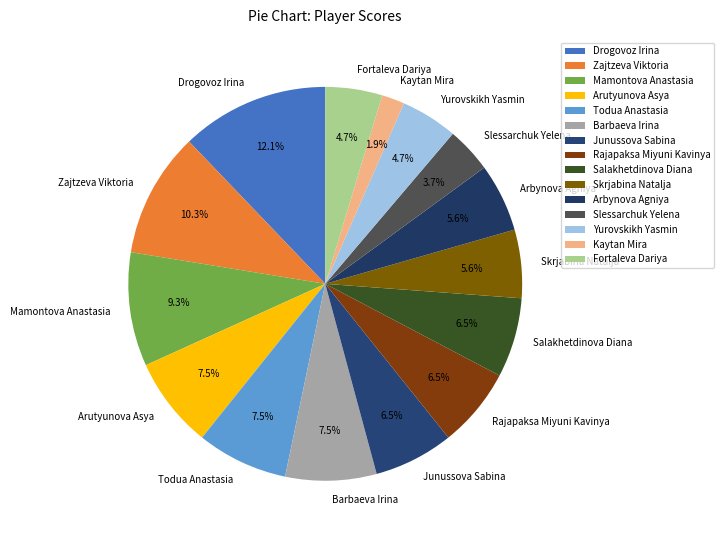

What is the ratio of the value at Fortaleva Dariya to the value at Arutyunova Asya?

0.6